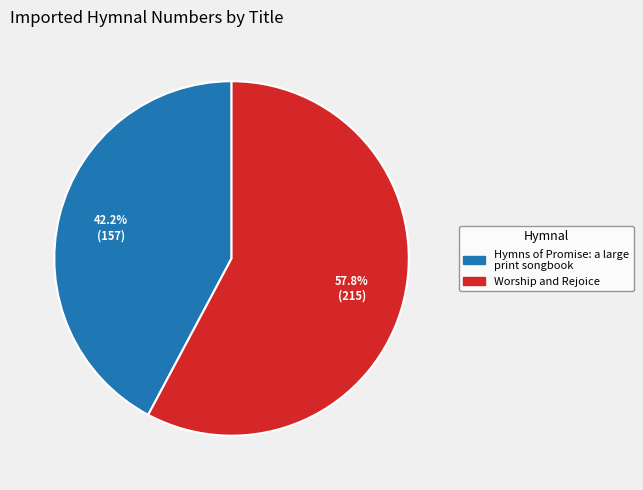

Rank the categories by value from highest to lowest.

Worship and Rejoice, Hymns of Promise: a large print songbook